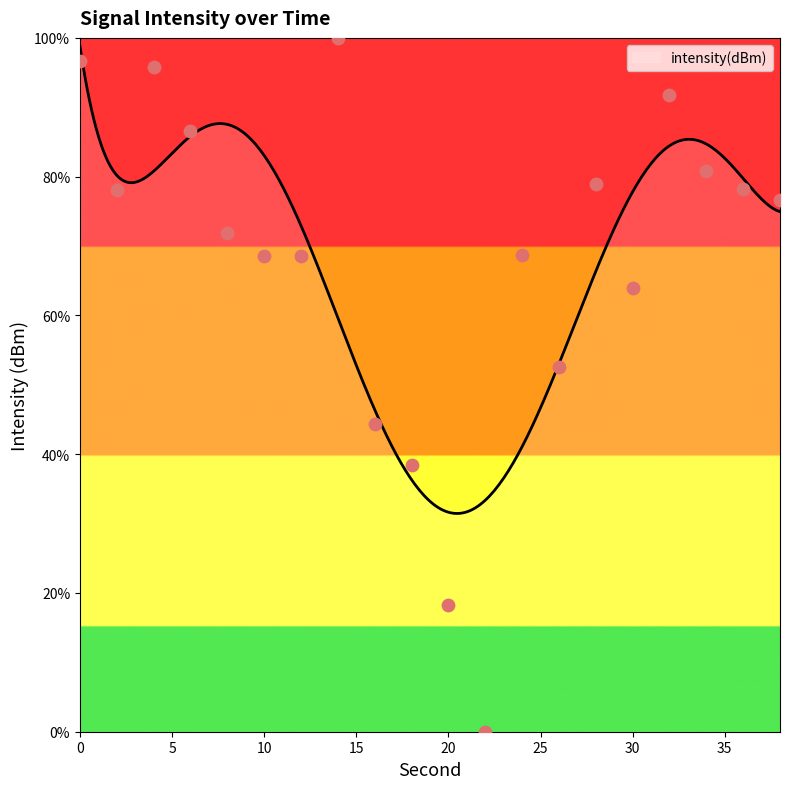

Which has a higher value, 38 or 22?

38